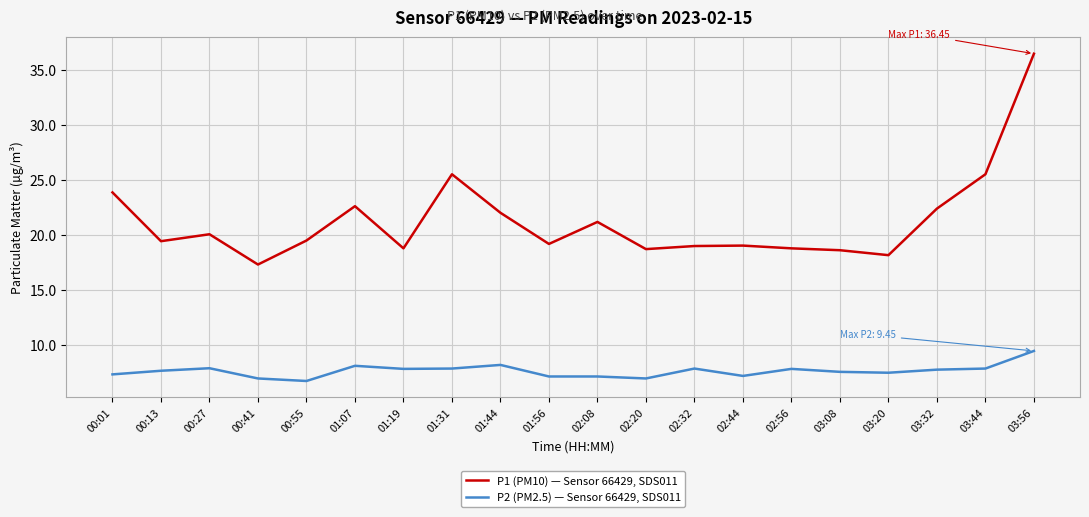

Which series has the largest range (max minus min)?

P1 (PM10) — Sensor 66429, SDS011